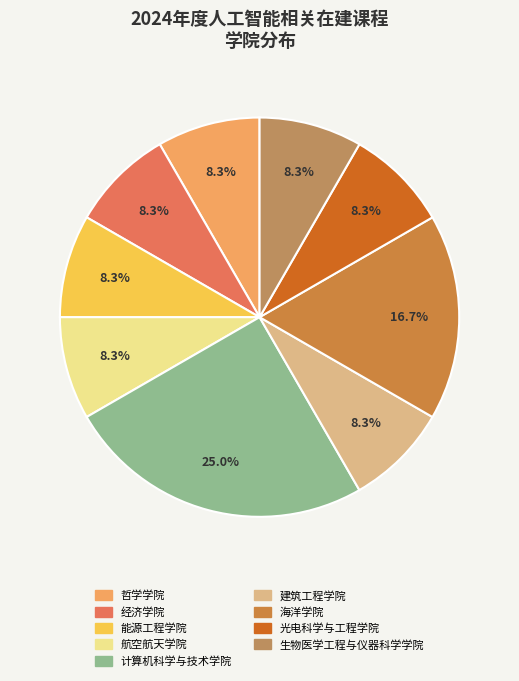

Does any single category account for the majority?

No